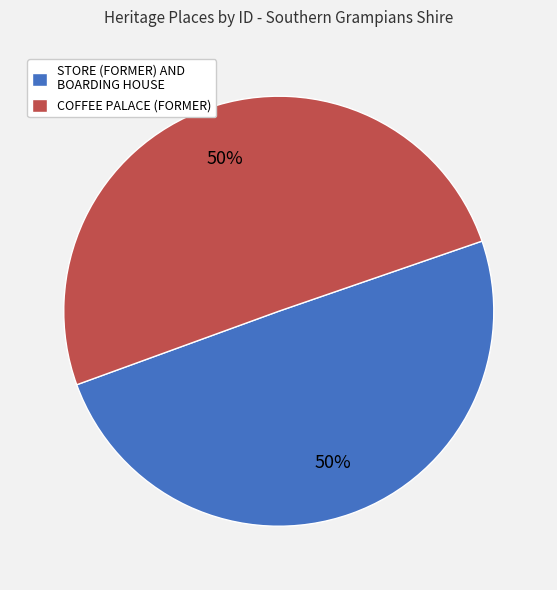

How many segments does this pie chart have?

2